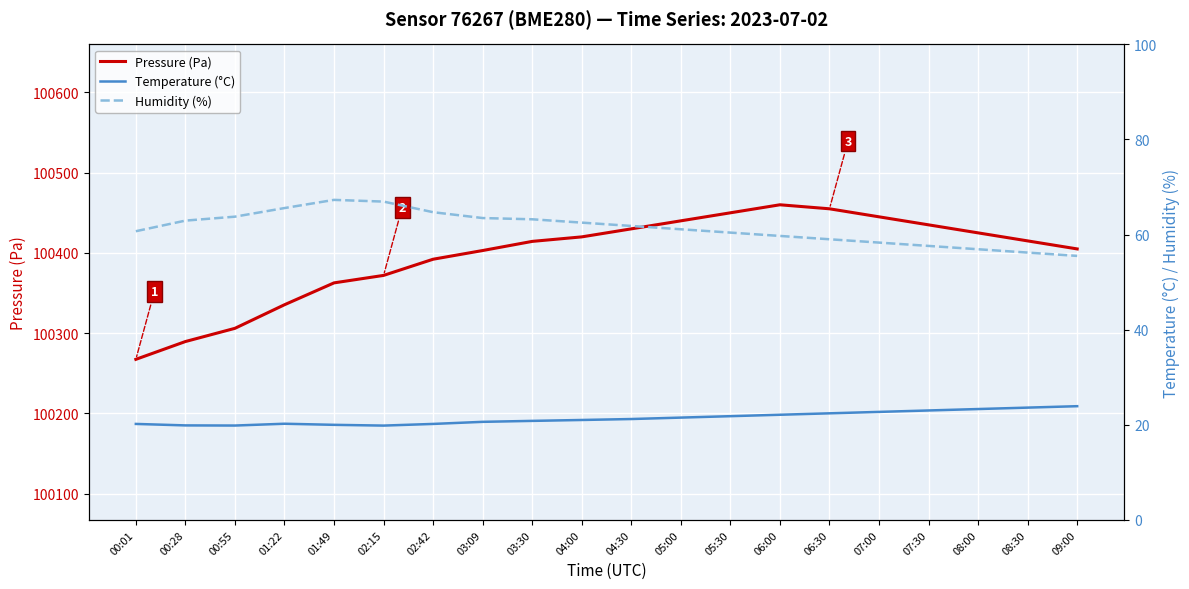

Reading left to right, extract all data points from this chart.

Pressure (Pa): 00:01=100267.4	00:28=100289.6	00:55=100306.1	01:22=100335.4	01:49=100362.7	02:15=100372.0	02:42=100392.2	03:09=100403.0	03:30=100414.4	04:00=100420.0	04:30=100430.0	05:00=100440.0	05:30=100450.0	06:00=100460.0	06:30=100455.0	07:00=100445.0	07:30=100435.0	08:00=100425.0	08:30=100415.0	09:00=100405.0
Temperature (°C): 00:01=20.2	00:28=19.9	00:55=19.8	01:22=20.2	01:49=20.0	02:15=19.8	02:42=20.2	03:09=20.6	03:30=20.8	04:00=21.0	04:30=21.2	05:00=21.5	05:30=21.8	06:00=22.1	06:30=22.4	07:00=22.7	07:30=23.0	08:00=23.3	08:30=23.6	09:00=23.9
Humidity (%): 00:01=60.7	00:28=62.9	00:55=63.8	01:22=65.6	01:49=67.3	02:15=66.9	02:42=64.7	03:09=63.5	03:30=63.2	04:00=62.5	04:30=61.8	05:00=61.1	05:30=60.4	06:00=59.7	06:30=59.0	07:00=58.3	07:30=57.6	08:00=56.9	08:30=56.2	09:00=55.5